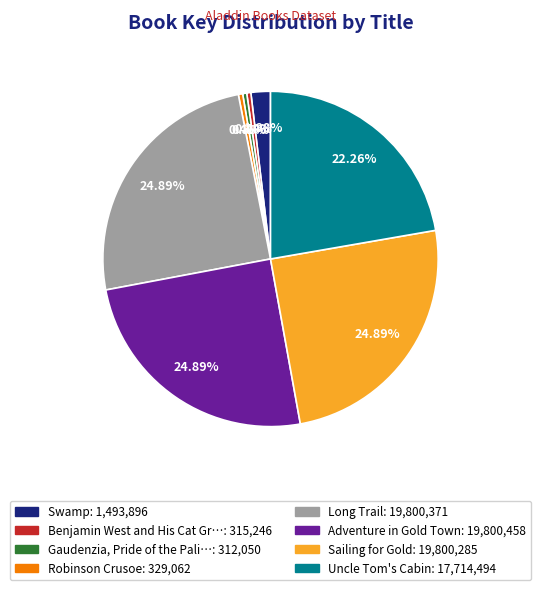

Is there any slice that represents more than half of the pie?

No